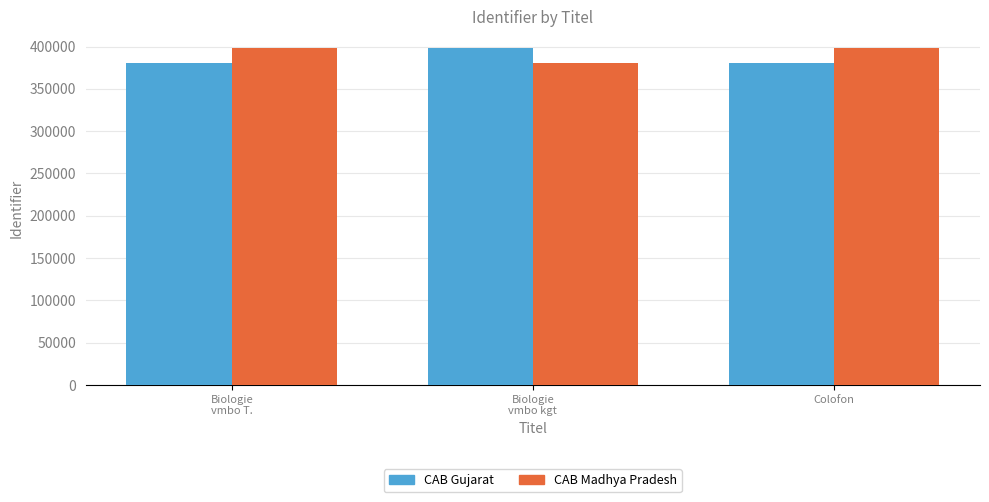

How many CAB Gujarat values are between 381136 and 398163?

3